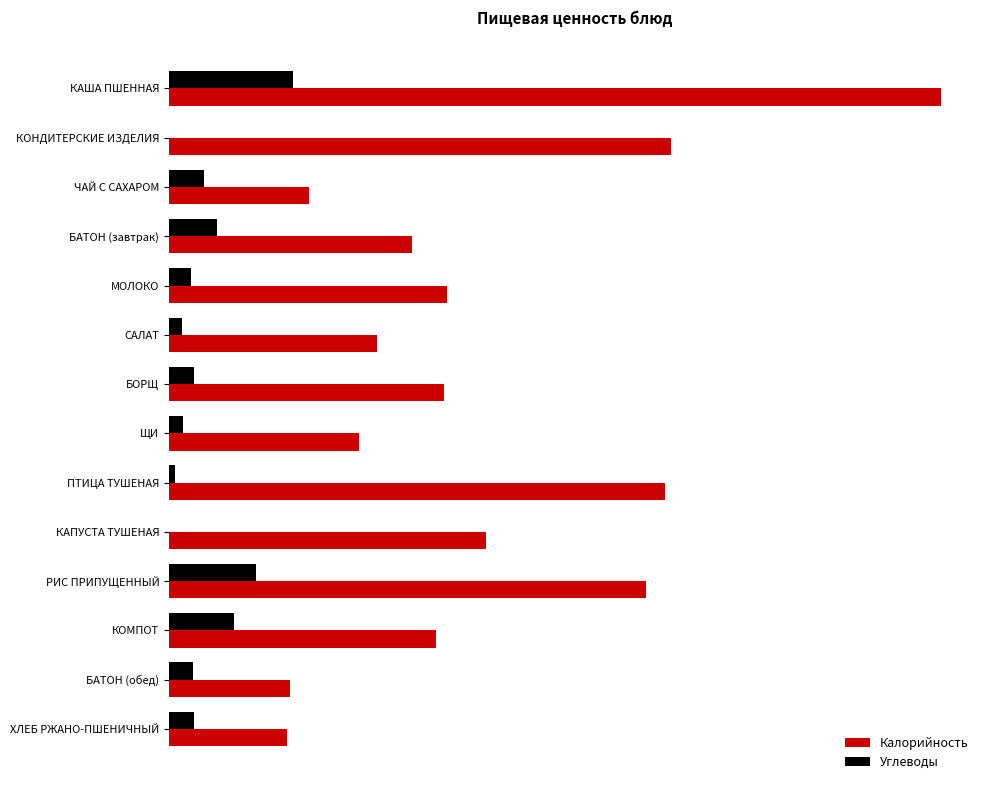

What are all the series names shown in the legend?

Калорийность, Углеводы